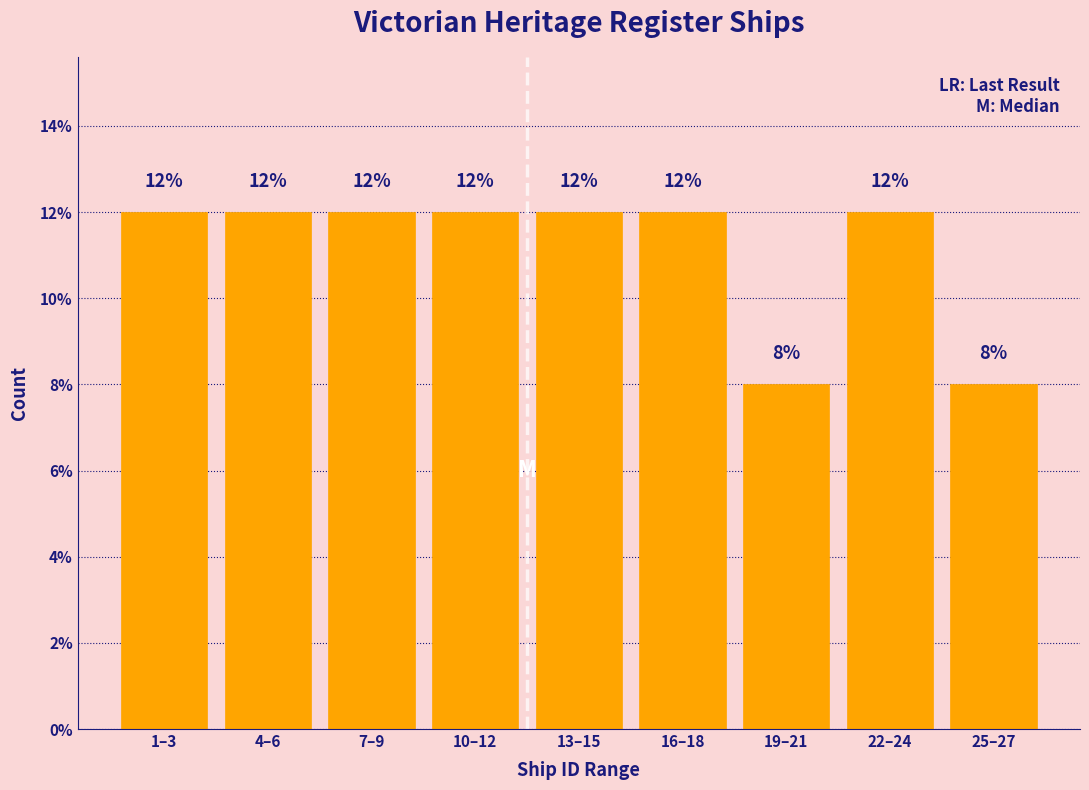

Reading right to left, what are all the values shown in this chart?

25–27=8	22–24=12	19–21=8	16–18=12	13–15=12	10–12=12	7–9=12	4–6=12	1–3=12